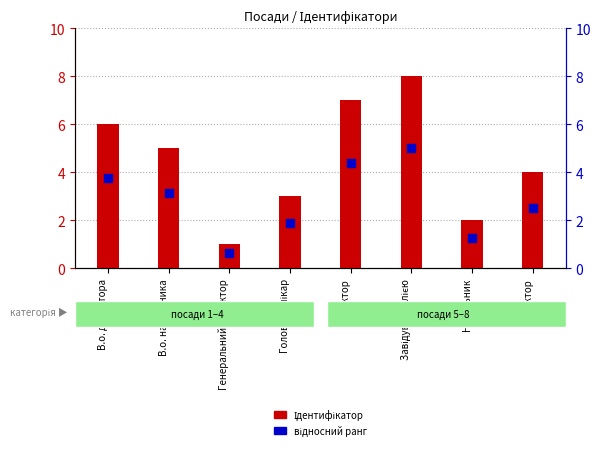

Which series contains the highest Y value?

Ідентифікатор